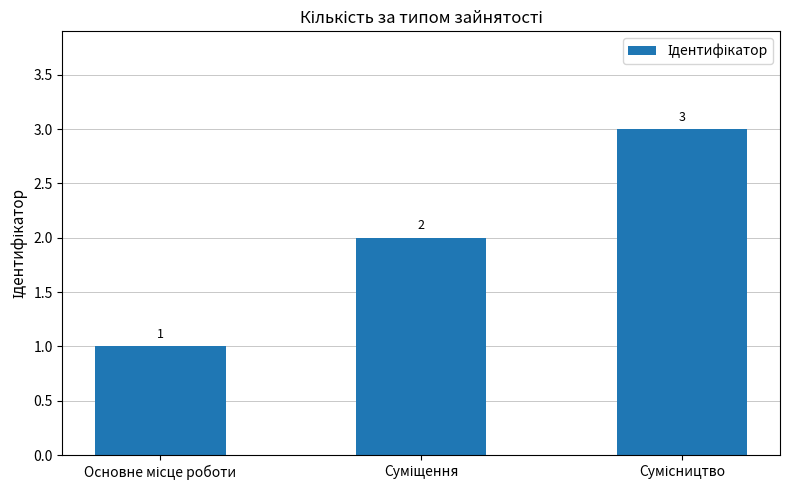

What is the maximum value shown in the chart?

3